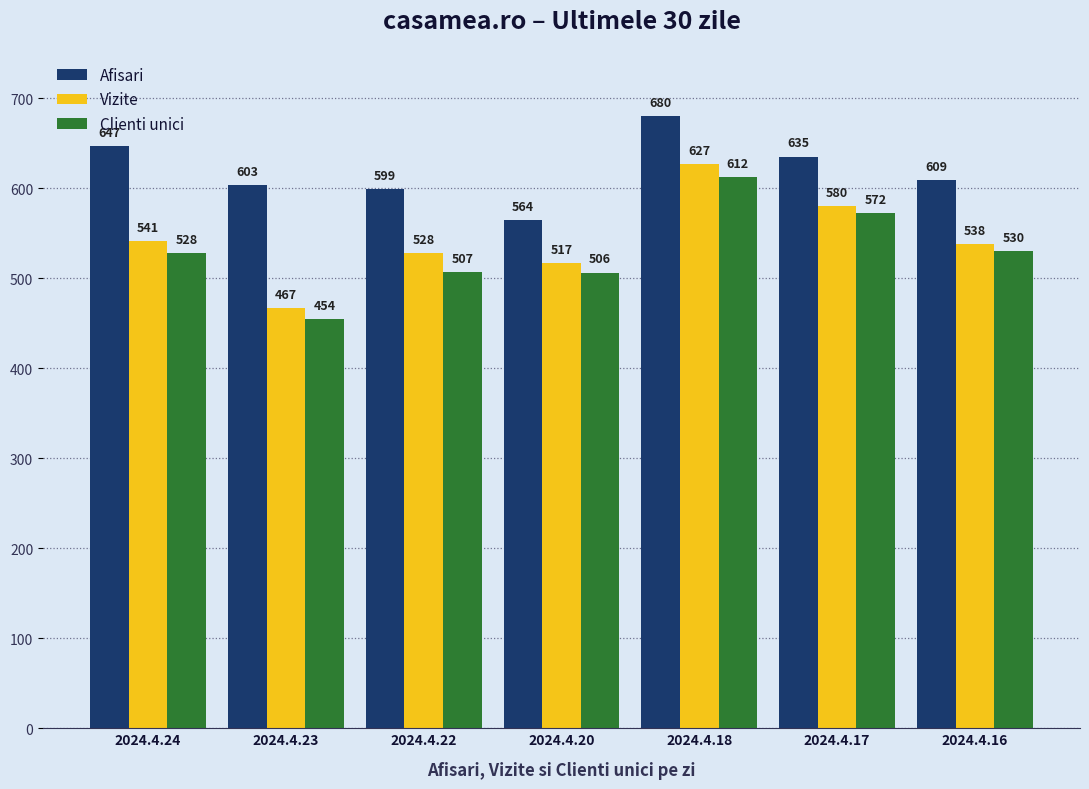

Reading left to right, what are all the values shown in this chart?

Afisari: 647	603	599	564	680	635	609
Vizite: 541	467	528	517	627	580	538
Clienti unici: 528	454	507	506	612	572	530